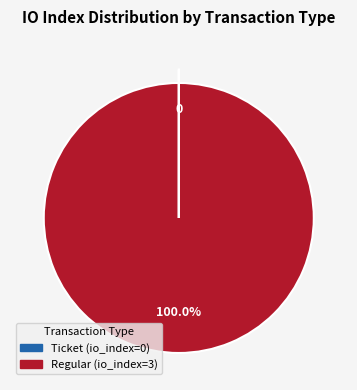

Which slice represents more than half of the pie?

Regular